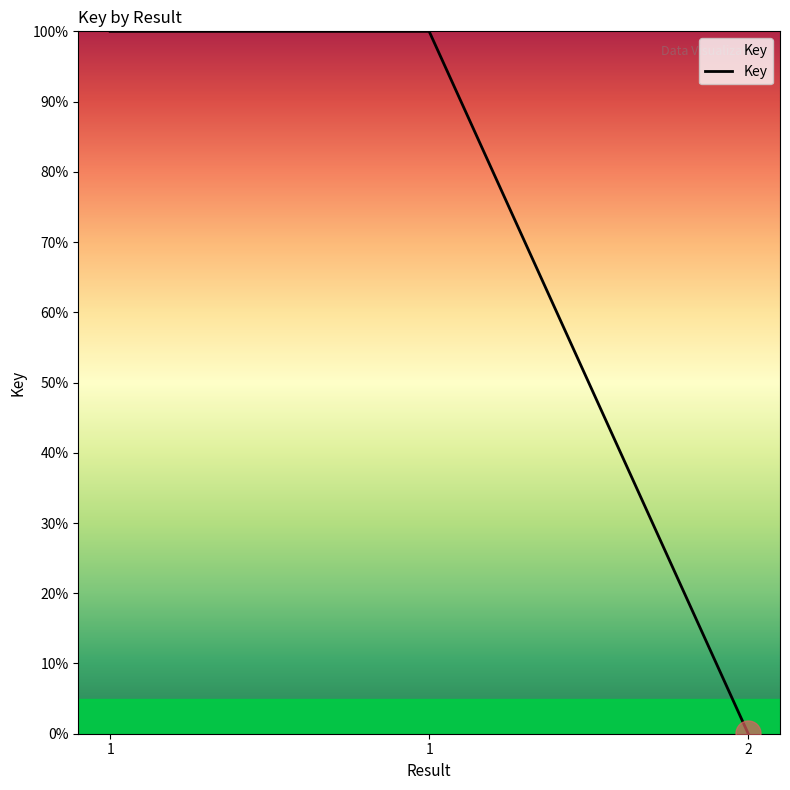

Rank the categories by value from lowest to highest.

2, 1, 1